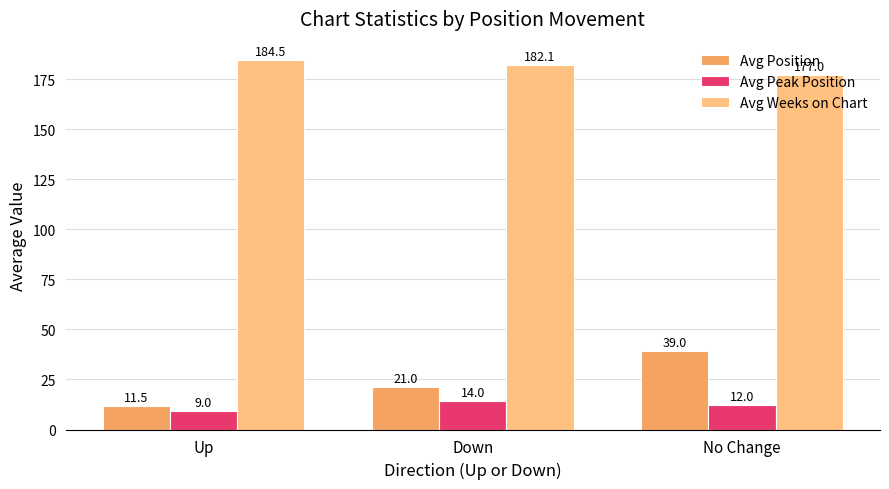

Which series has the largest range (max minus min)?

Avg Position